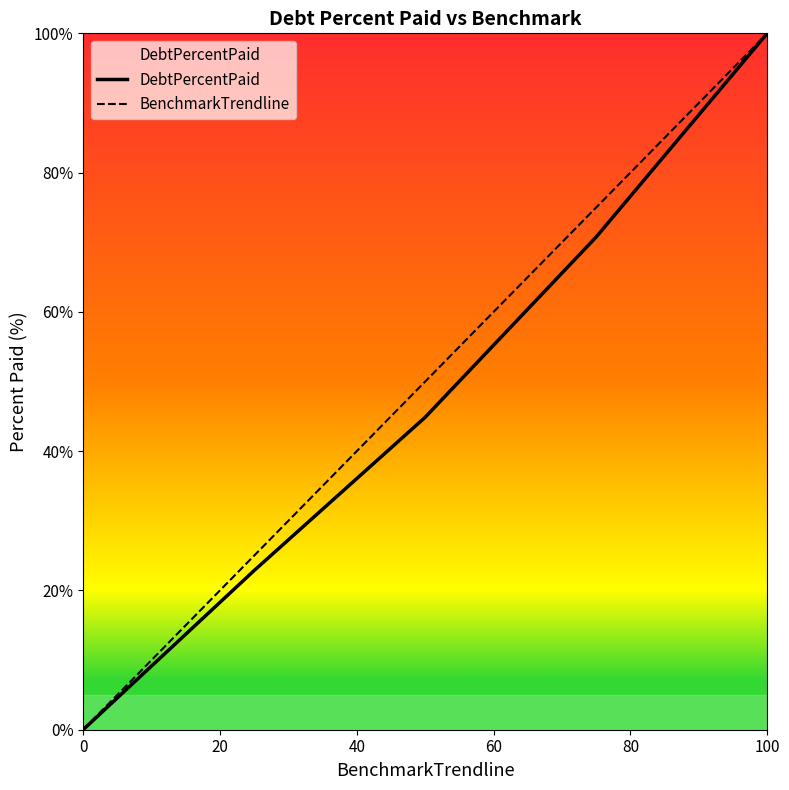

What is the maximum value for BenchmarkTrendline?

100.0